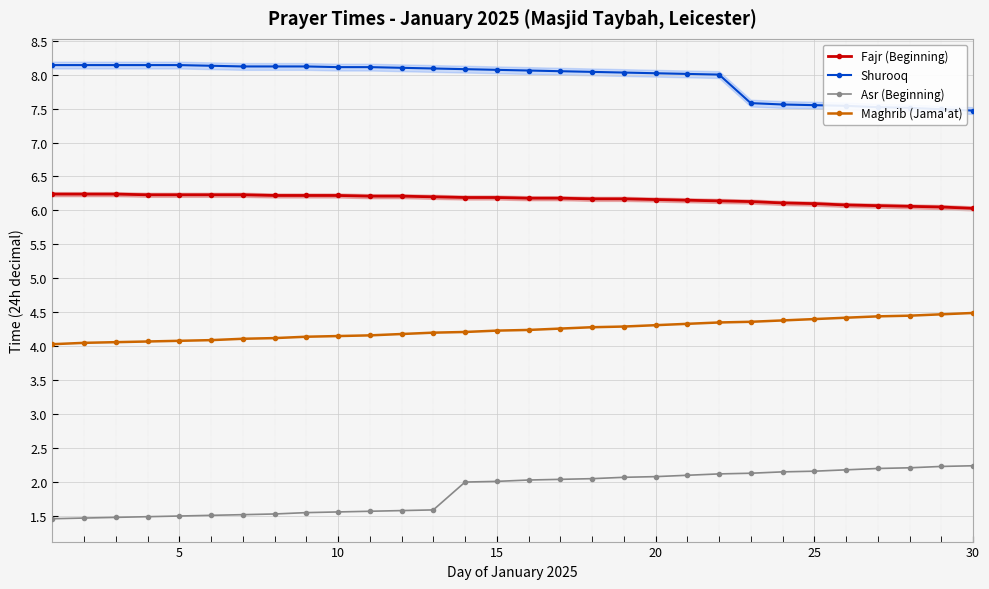

List the series in order of their peak value, highest first.

Shurooq, Fajr (Beginning), Maghrib (Jama'at), Asr (Beginning)